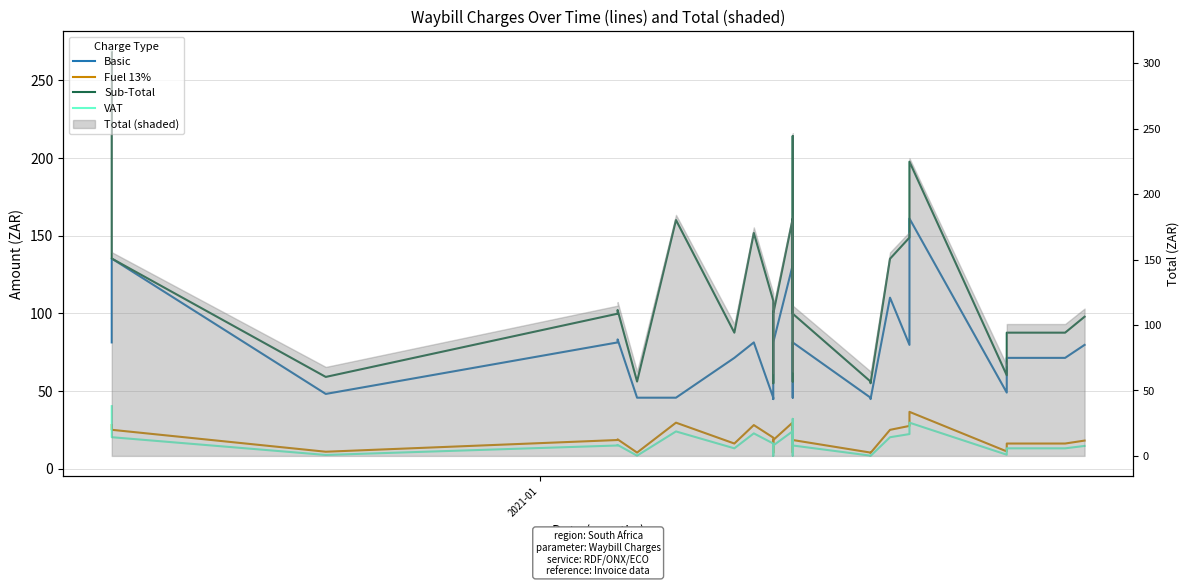

Does the chart have visible grid lines?

Yes